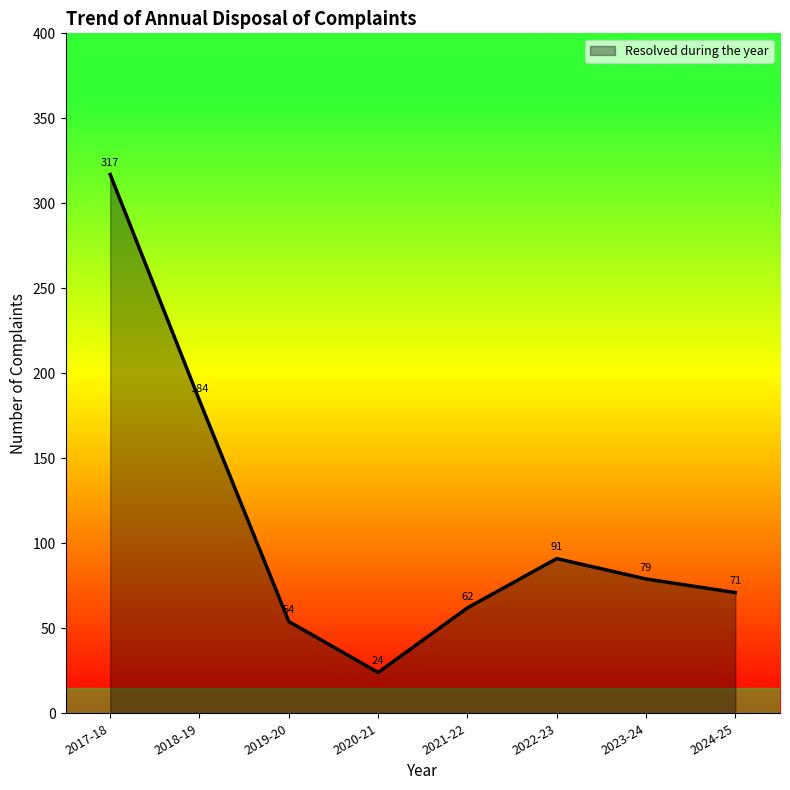

What position from the left is 2022-23?

6